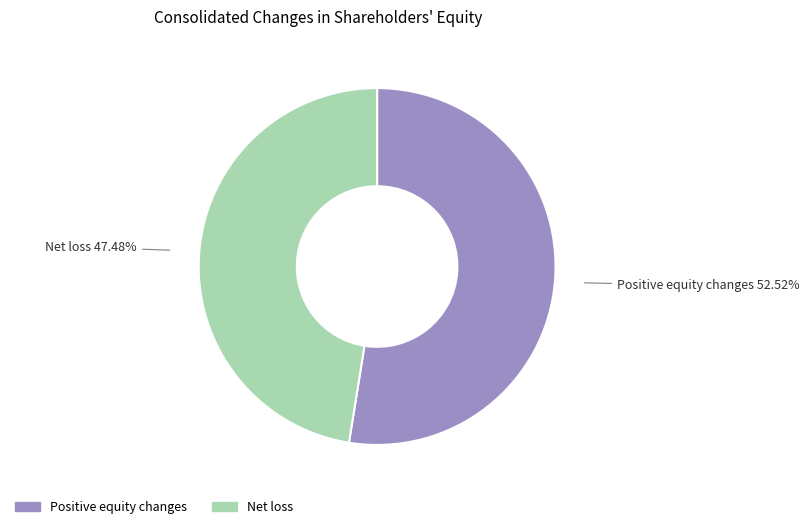

Is there a majority slice in this chart?

Yes